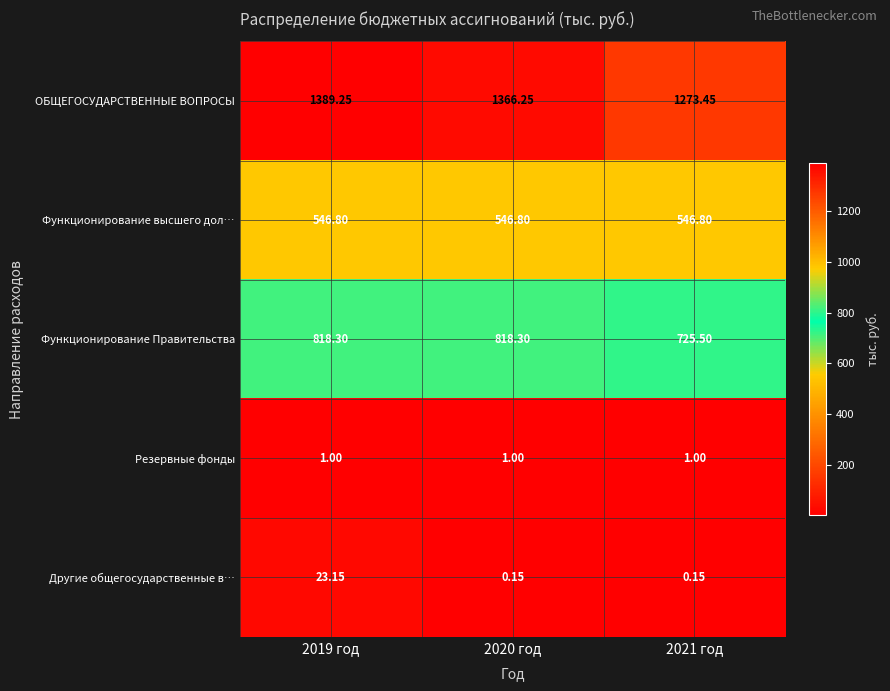

At 2020 год, list the series in order from smallest to largest.

Другие общегосударственные в…, Резервные фонды, Функционирование высшего дол…, Функционирование Правительства, ОБЩЕГОСУДАРСТВЕННЫЕ ВОПРОСЫ